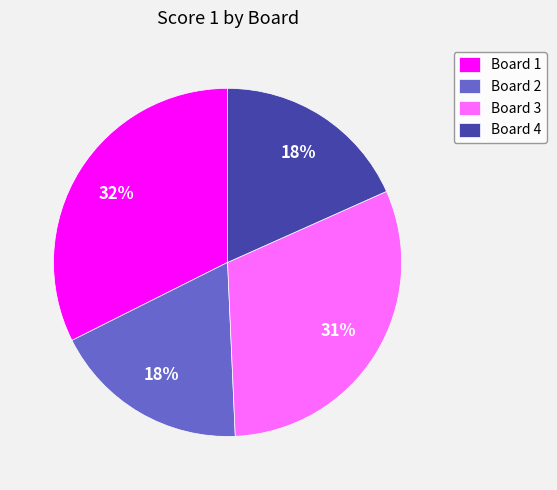

To the nearest percent, what is the difference between the largest and smallest slice percentages?

14%